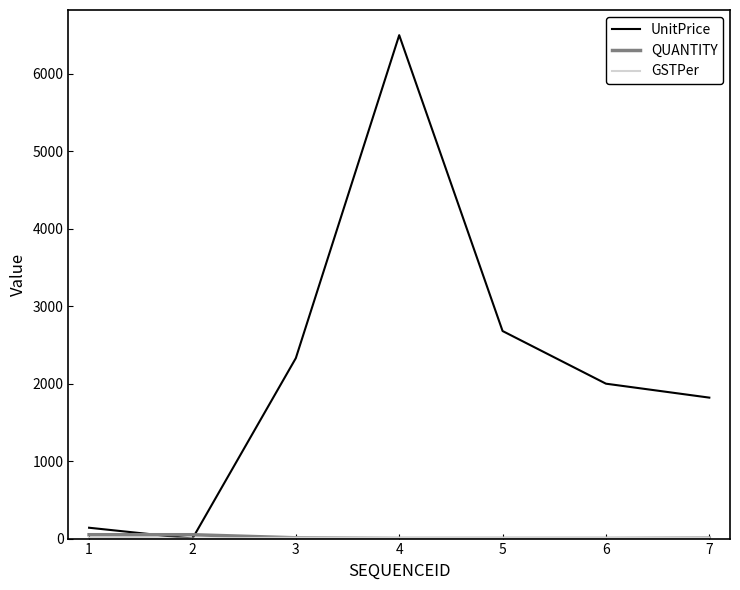

What is the greatest value displayed?

6500